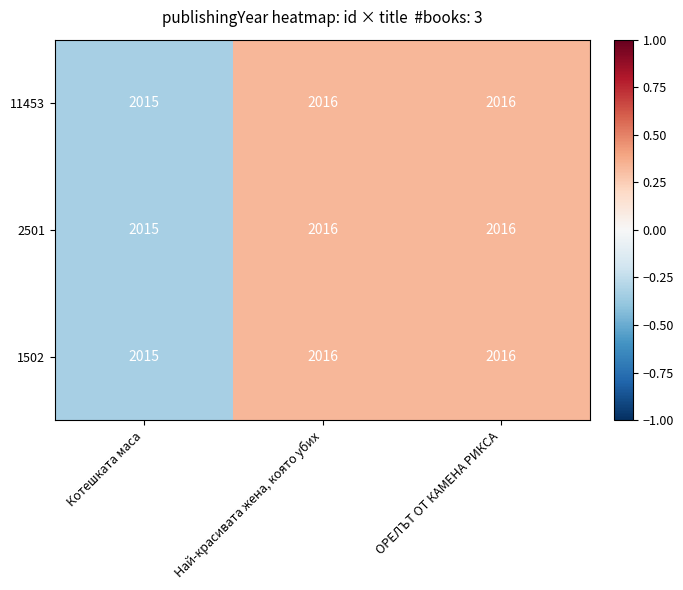

Where is 11453 nearest to the value 2015?

Котешката маса